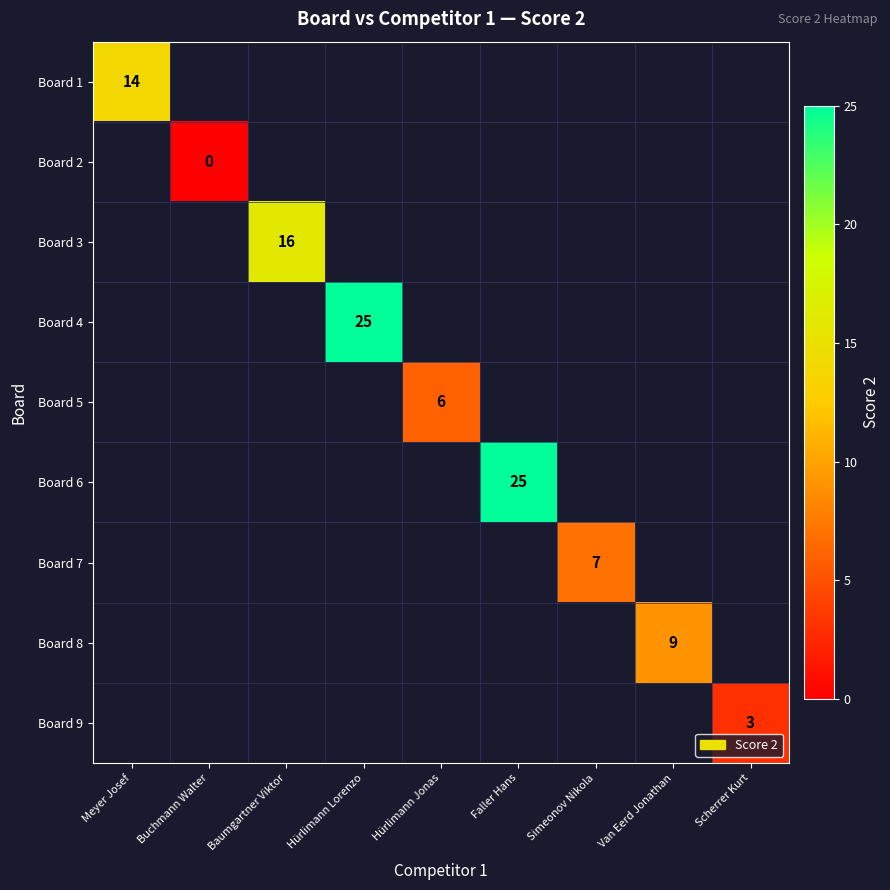

How many series are shown in this chart?

9